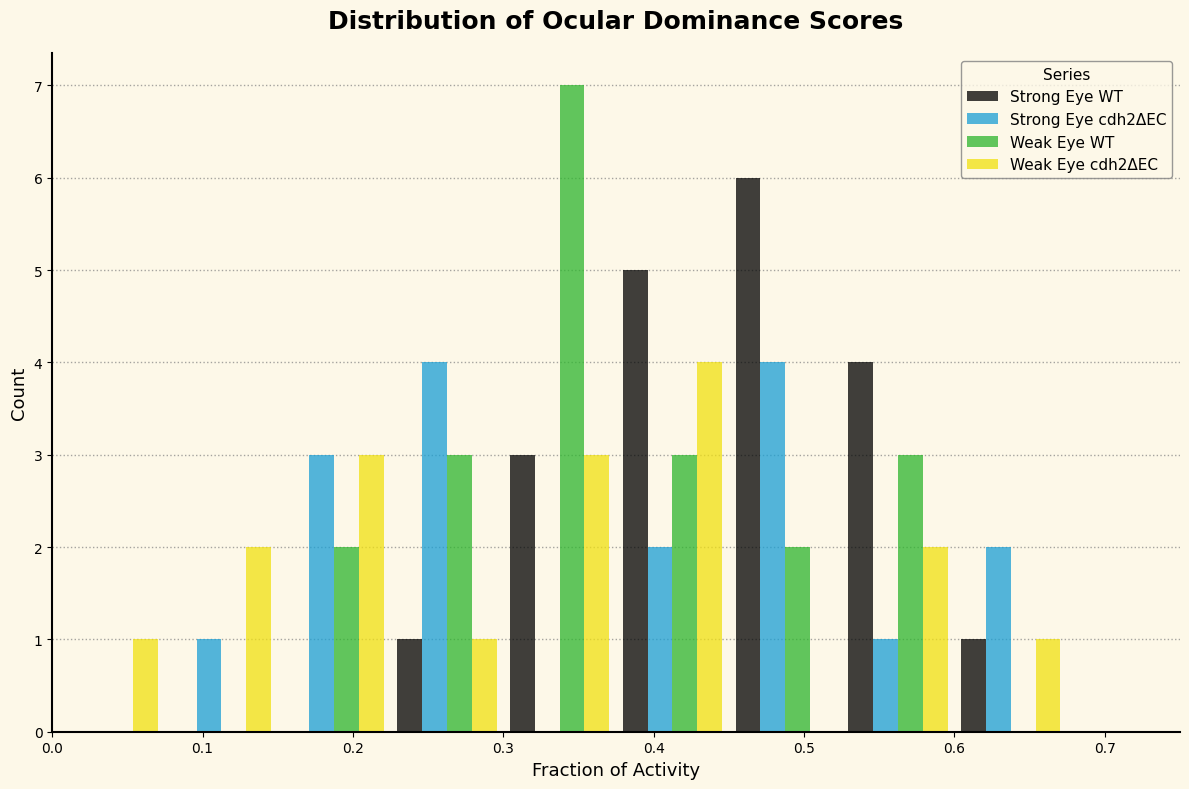

In the Strong Eye WT series, which range on the x-axis has the tallest bar?

0.450 to 0.525